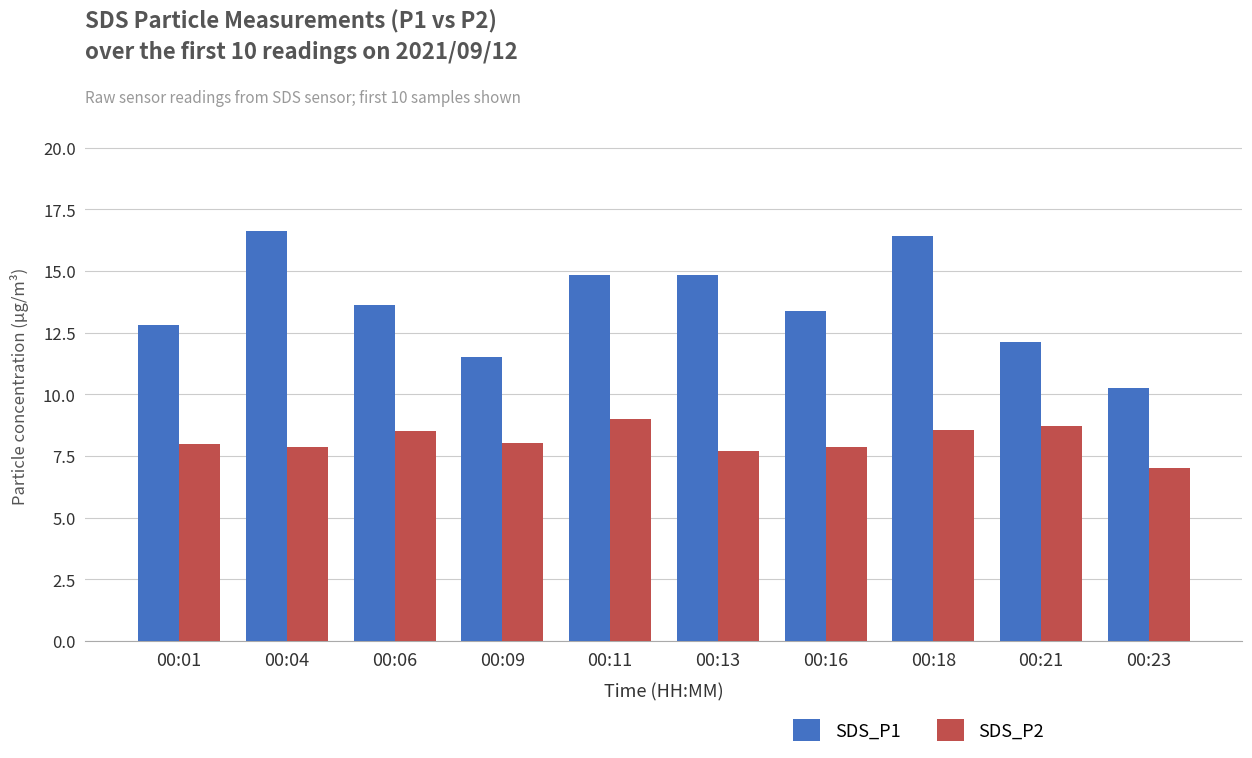

Which series has the widest spread of values?

SDS_P1